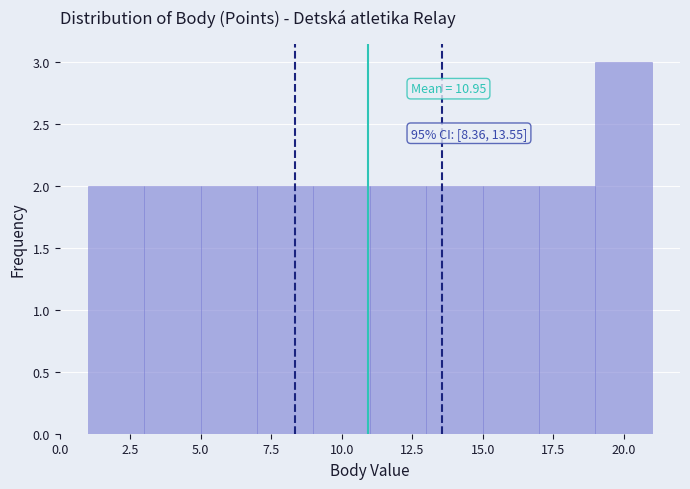

Over which range of the x-axis is the bar tallest?

19 to 21